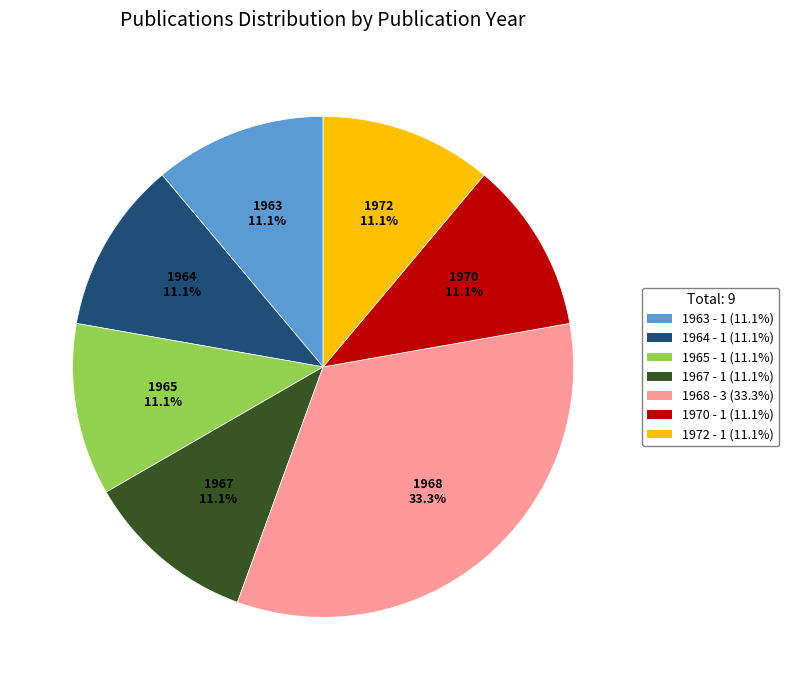

Approximately how many times larger is the value at 1967 compared to 1965?

1.0